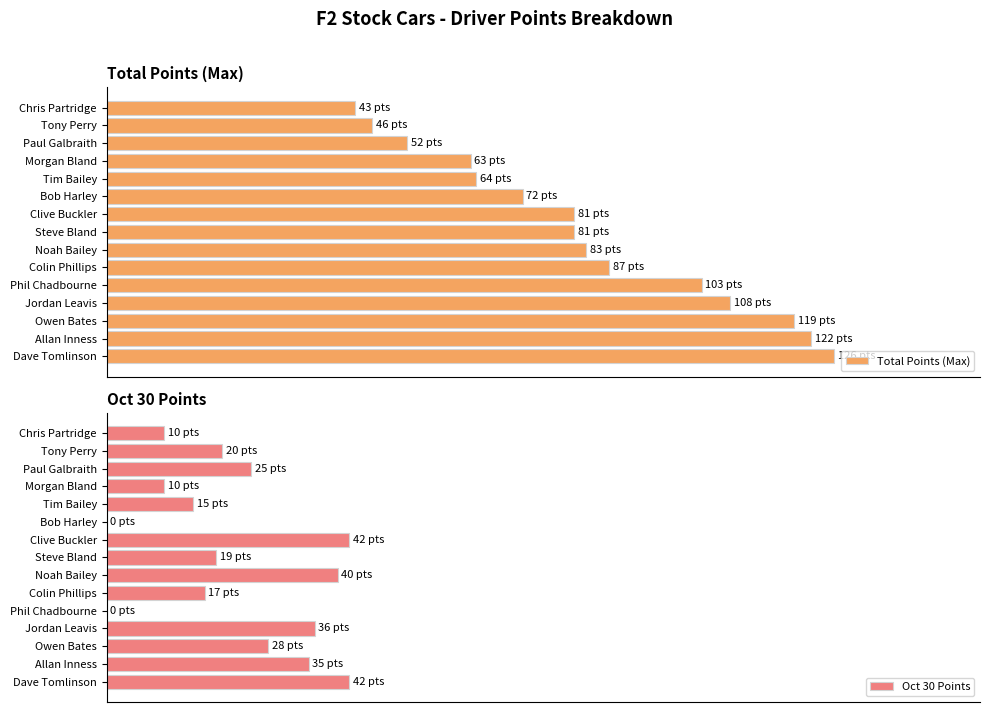

Count the number of data series in this chart.

2